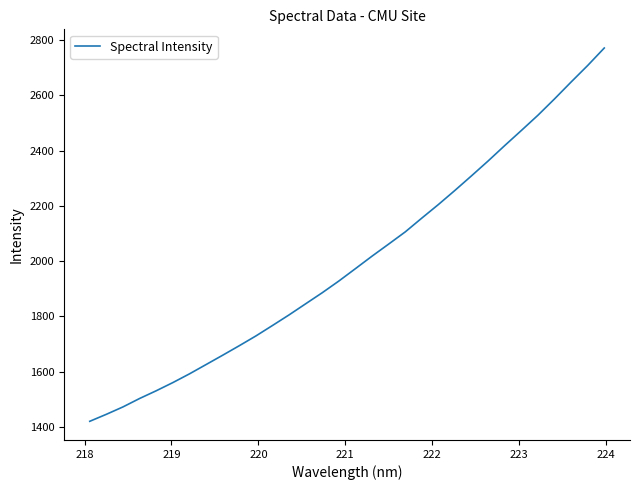

What is the maximum value shown in the chart?

2772.1